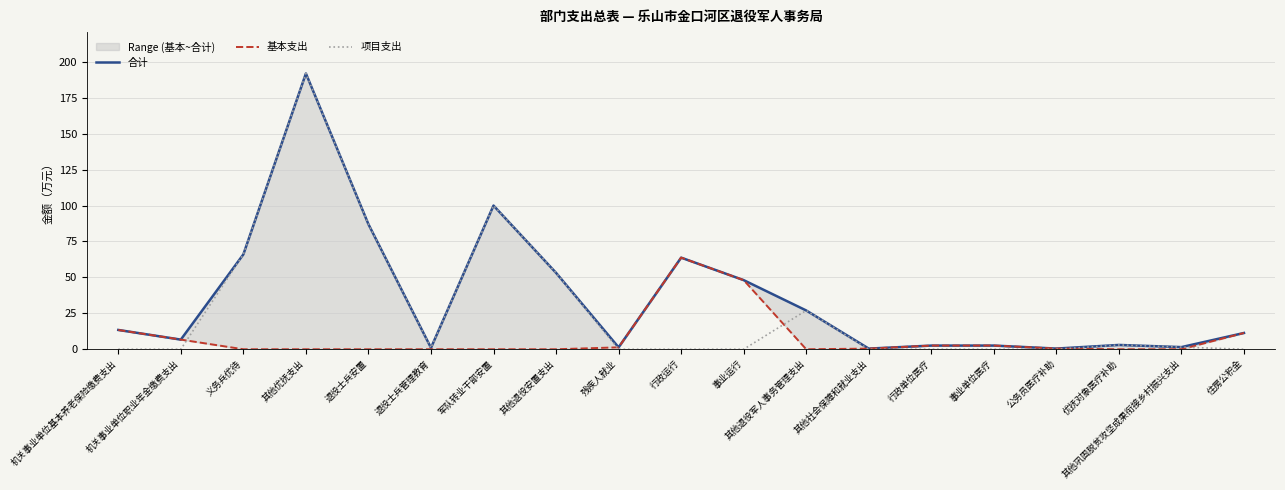

The value of 项目支出 at 住房公积金 is -89.8. True or false?

False